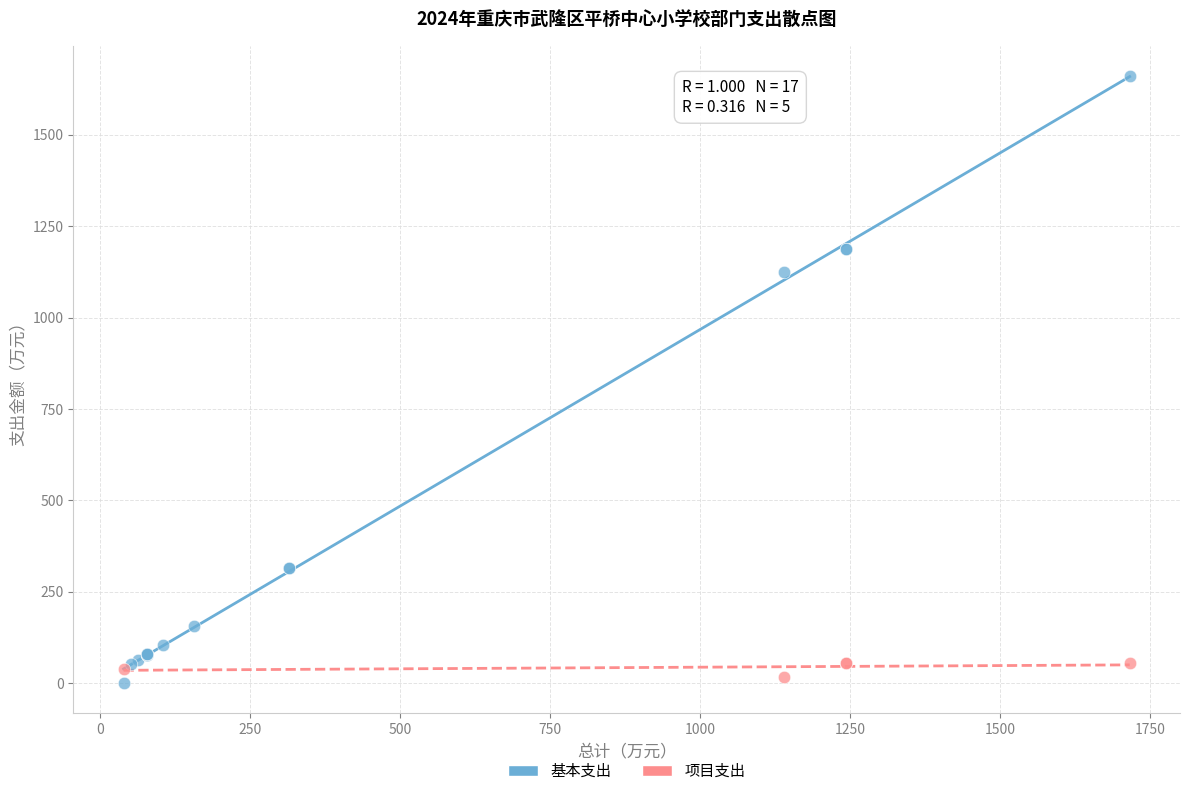

Which series has the largest Y range (max minus min)?

基本支出